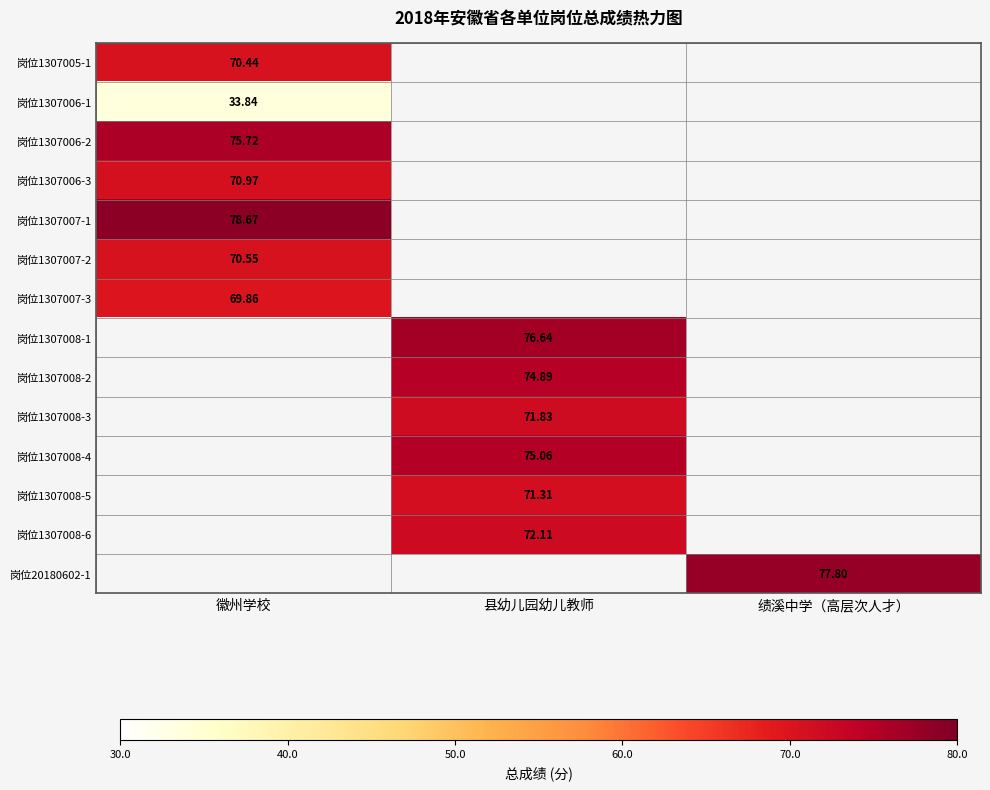

List the labels in order of 岗位1307005-1 value, largest first.

徽州学校, 县幼儿园幼儿教师, 绩溪中学（高层次人才）